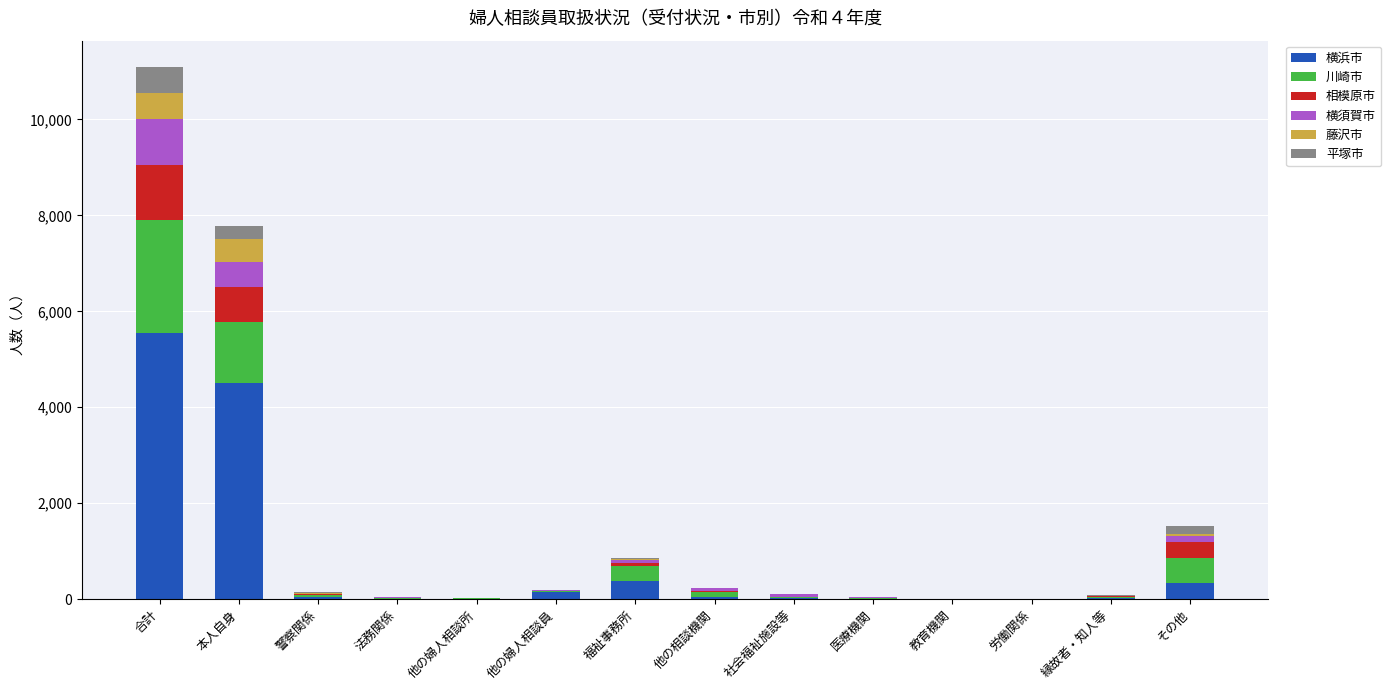

What is the sum of all 横浜市 values?

11102